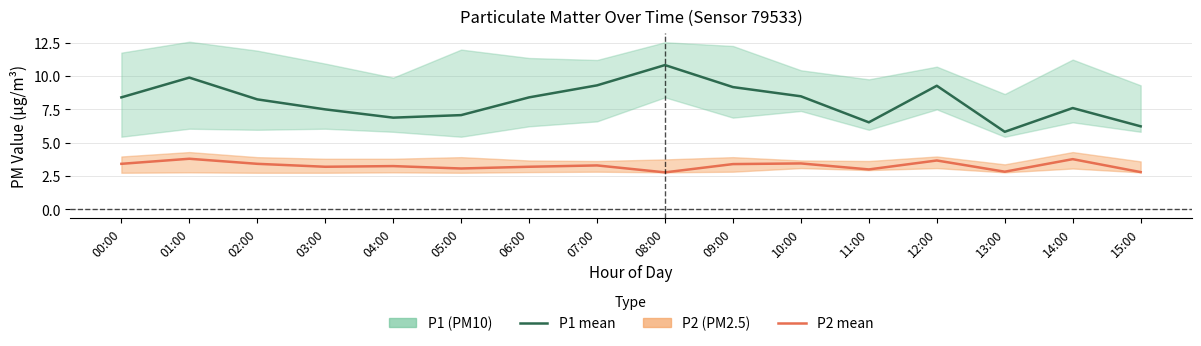

What is the spread (max minus min) of values at 03:00?

4.3